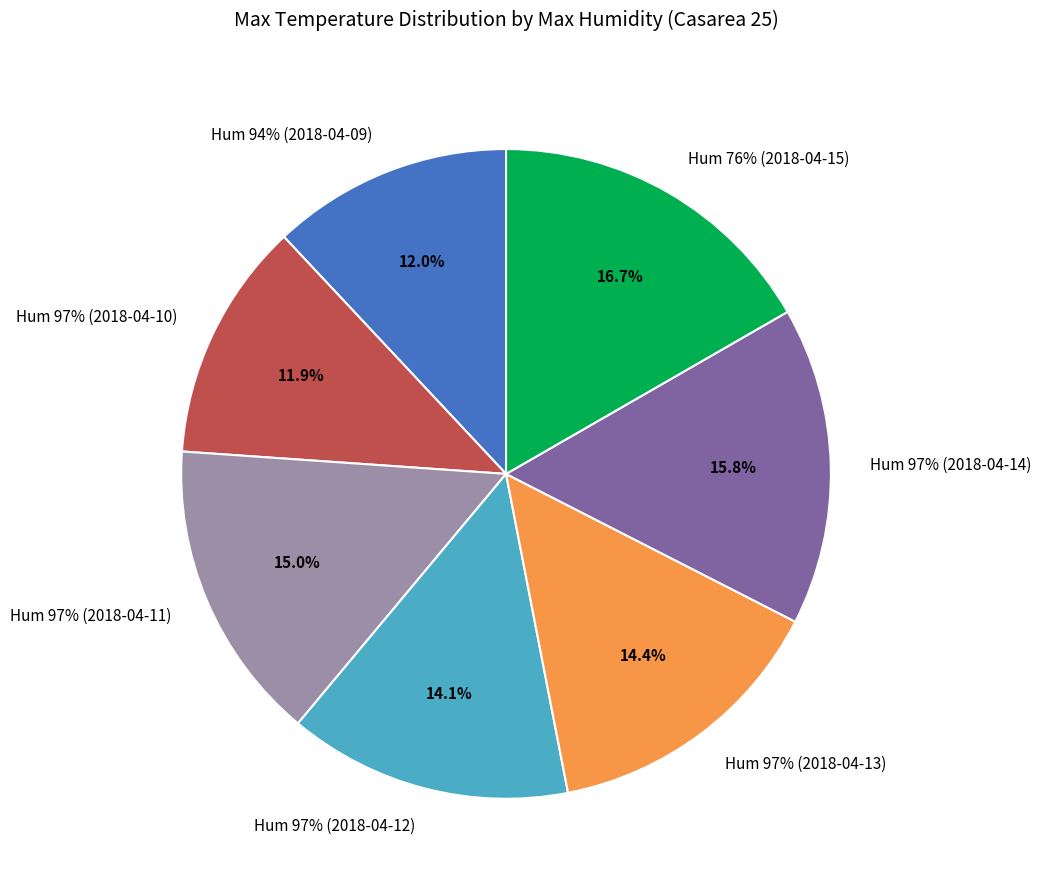

The 97 slice represents 14% of the pie. True or false?

True